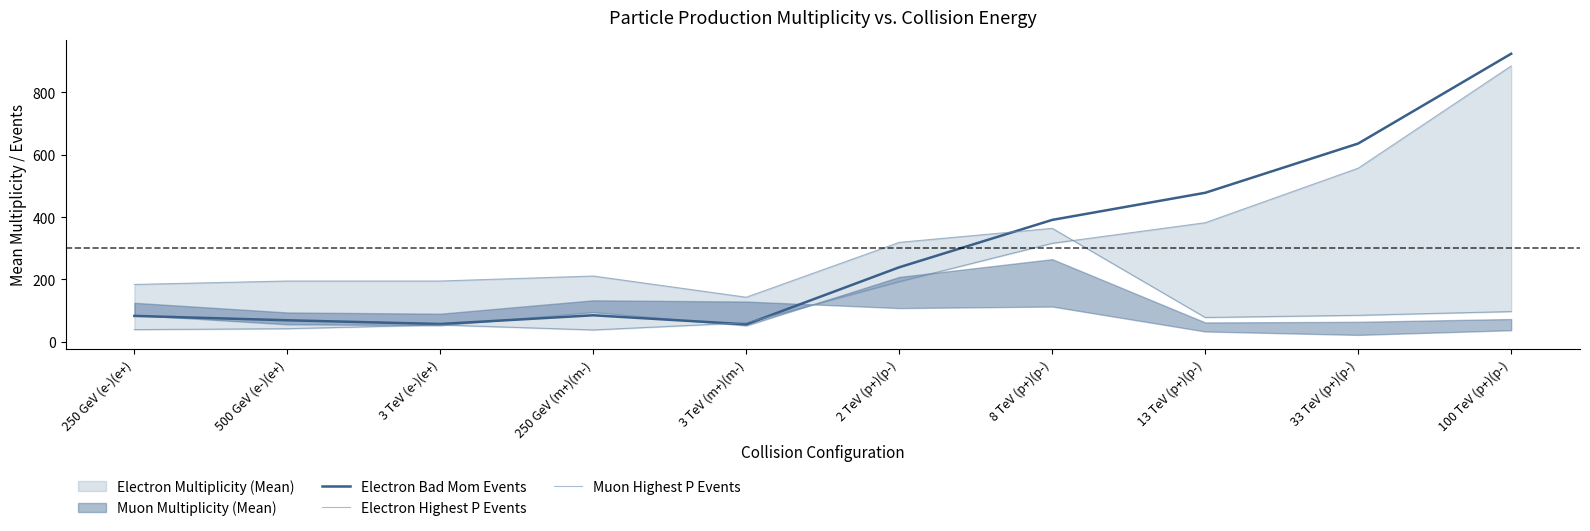

At which label does Electron Bad Mom Events first exceed 239?

8 TeV (p+)(p-)